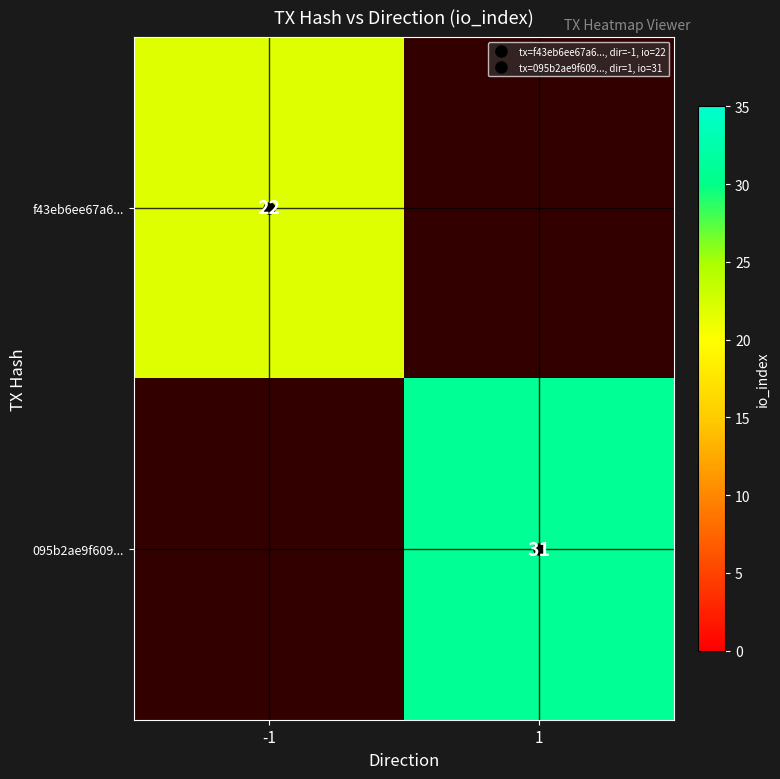

Which has a higher value, -1 or 1?

-1